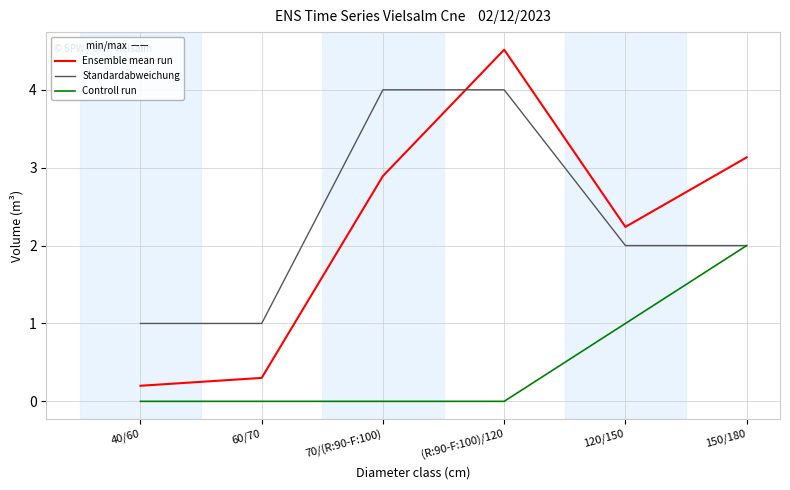

Which series has the largest range (max minus min)?

Ensemble mean run